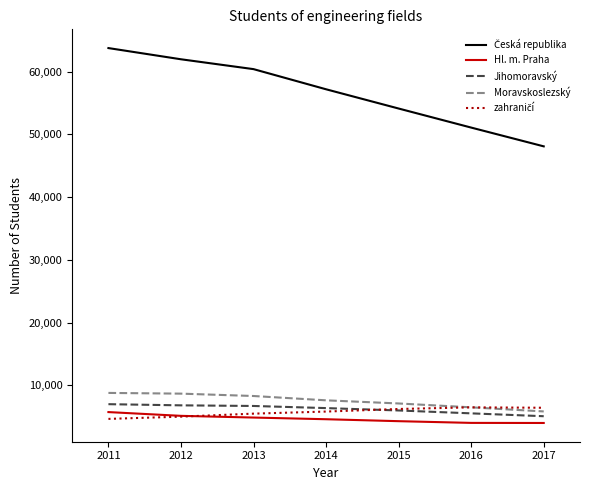

Does the chart display data point markers on the line(s)?

No